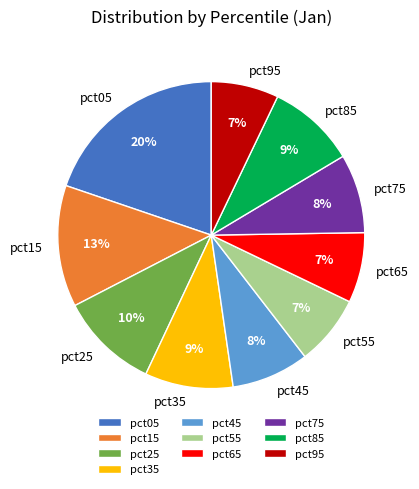

Is pct25 the majority of the pie?

No